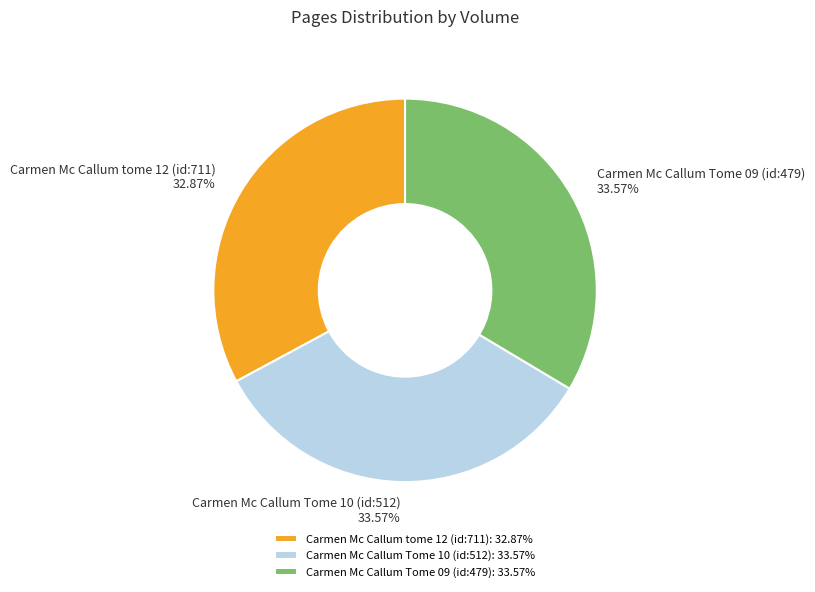

Is there a majority slice in this chart?

No